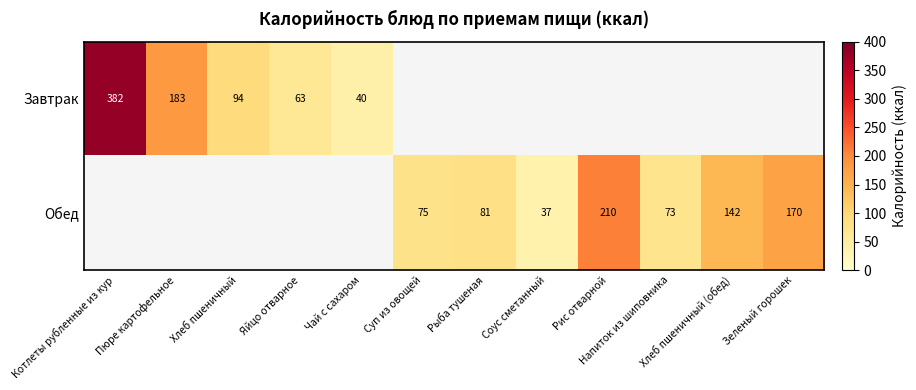

What is the sum of the Обед values at Рыба тушеная and Соус сметанный?

118